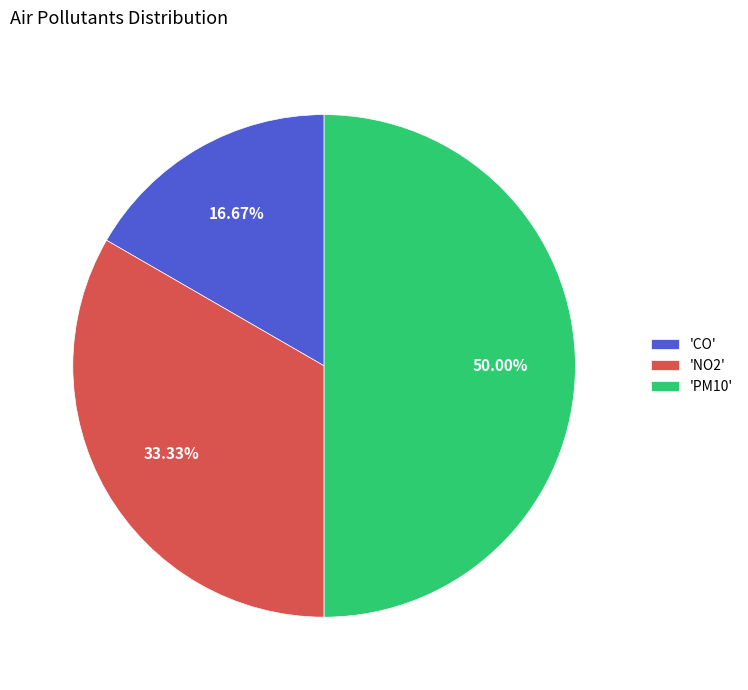

Which category has the smallest portion of the pie?

'CO'